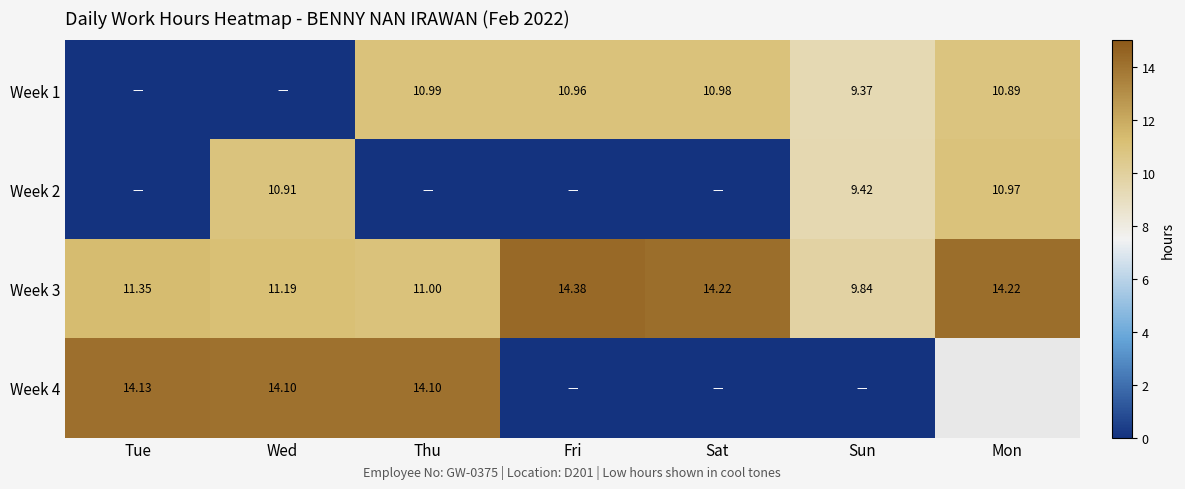

True or false: Week 3 has a value of 5.2 at Sun.

False